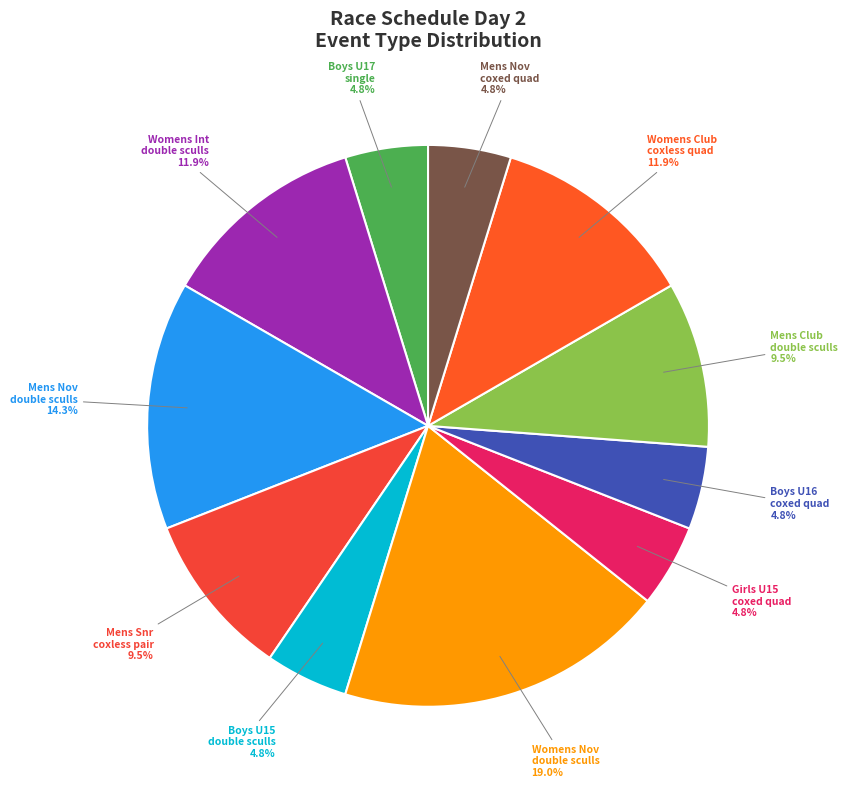

How many segments does this pie chart have?

11